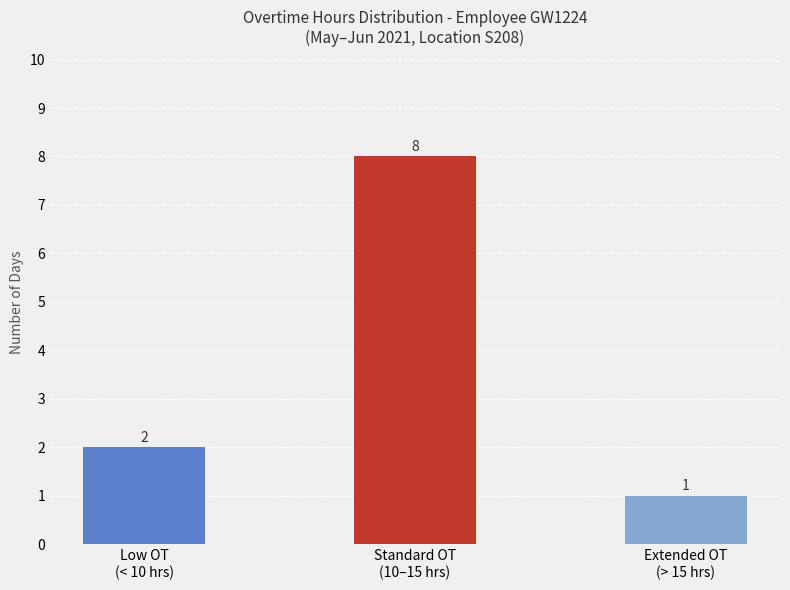

Which has a higher value, Standard OT
(10–15 hrs) or Extended OT
(> 15 hrs)?

Standard OT
(10–15 hrs)